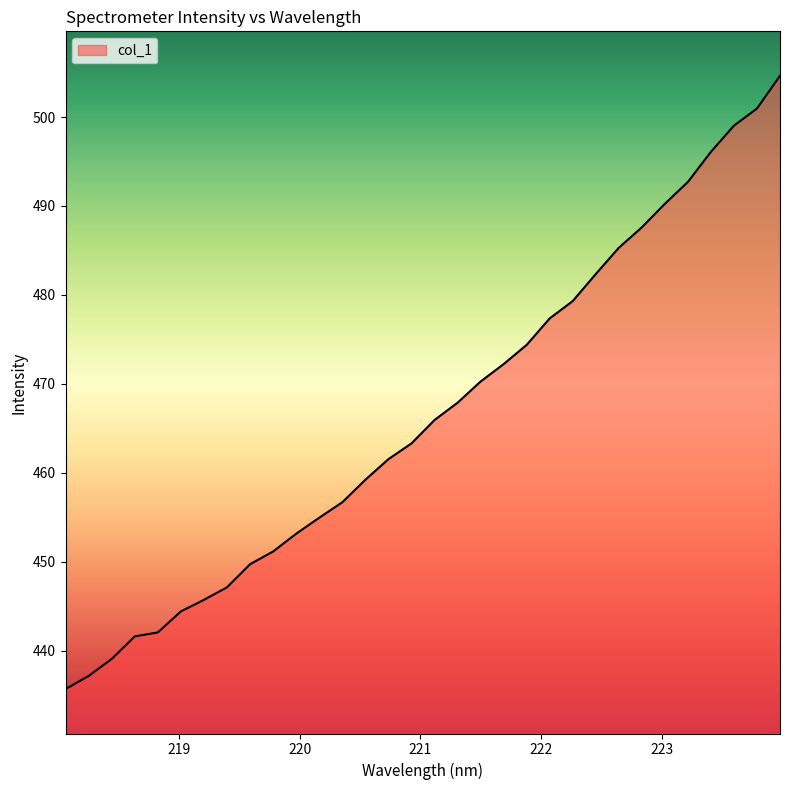

What is the smallest value displayed?

435.7